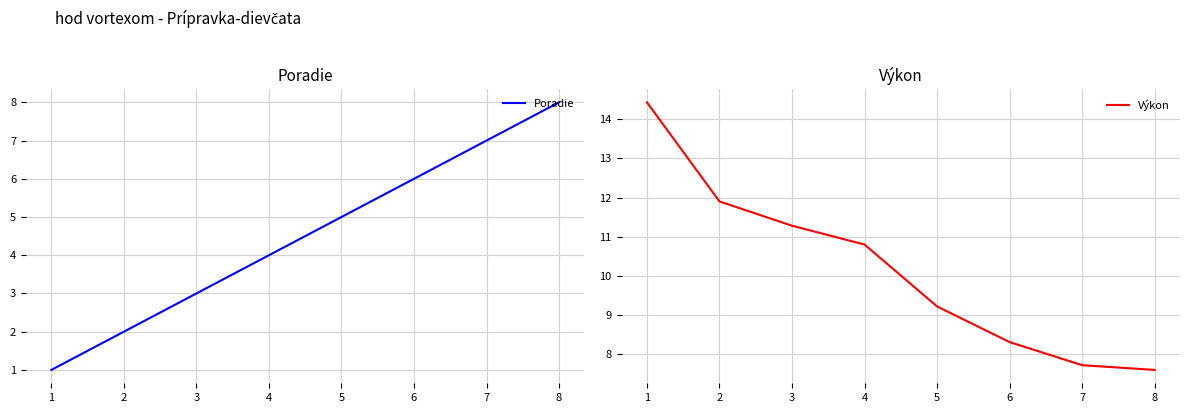

How many lines are shown in the chart?

2